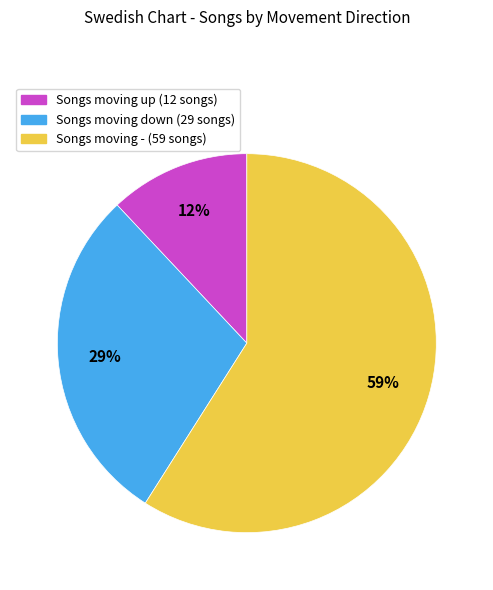

To the nearest percent, what is the average slice percentage?

33%